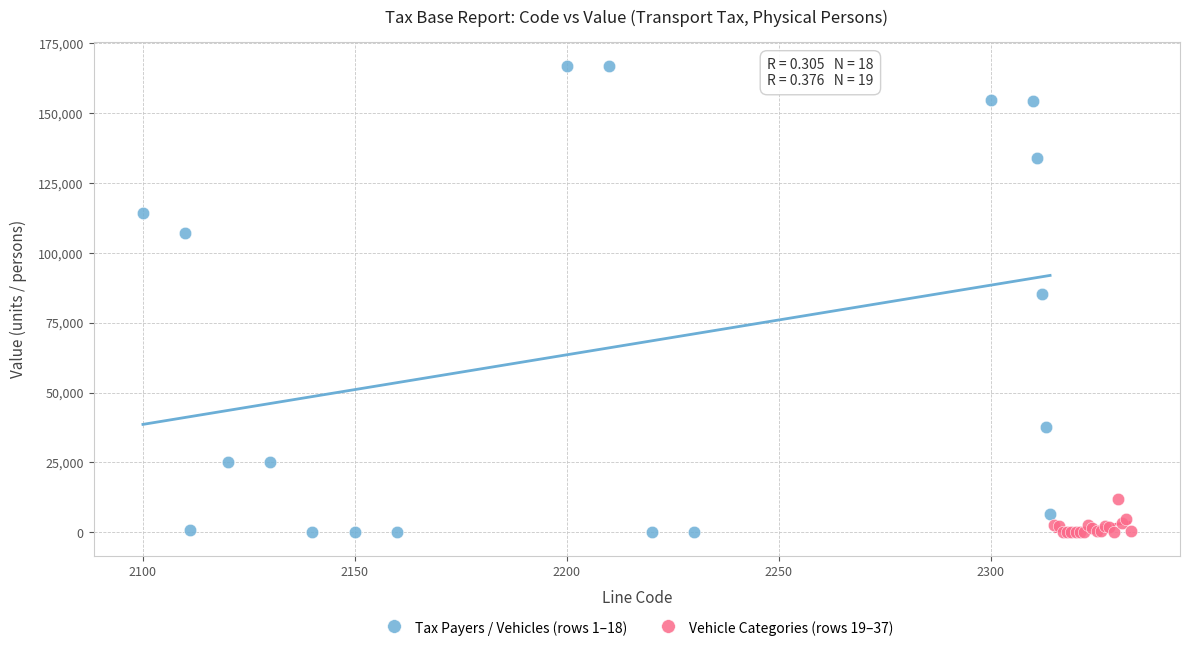

Which series has the widest spread of Y values?

Tax Payers / Vehicles (rows 1–18)